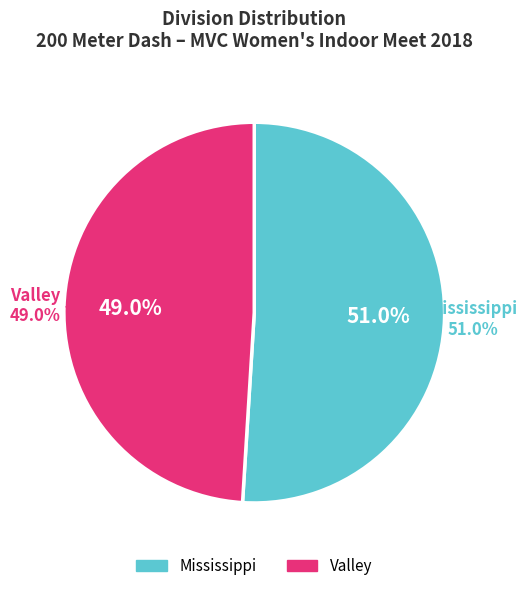

To the nearest percent, what portion does Mississippi represent?

51%